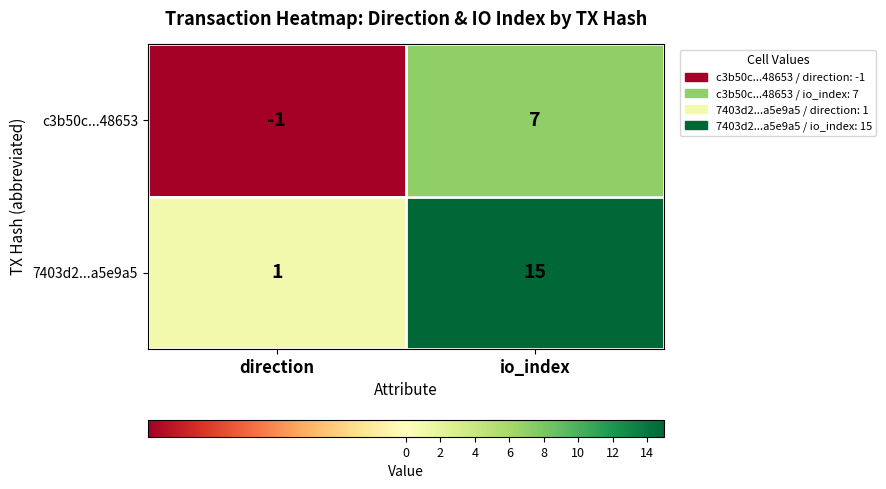

At which category is the sum across all series the highest?

io_index